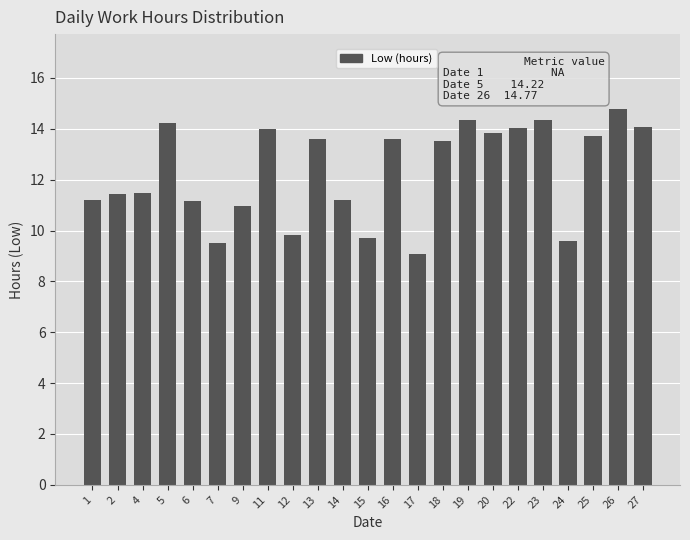

What is the change in value from 17 to 26?

+5.7